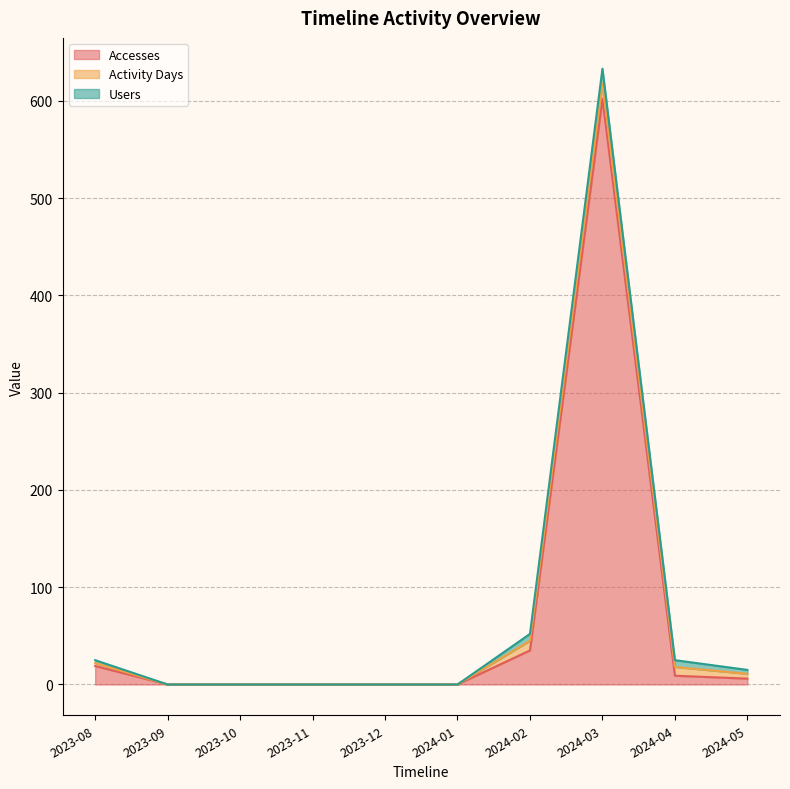

Where is the first local maximum for Accesses?

2024-03